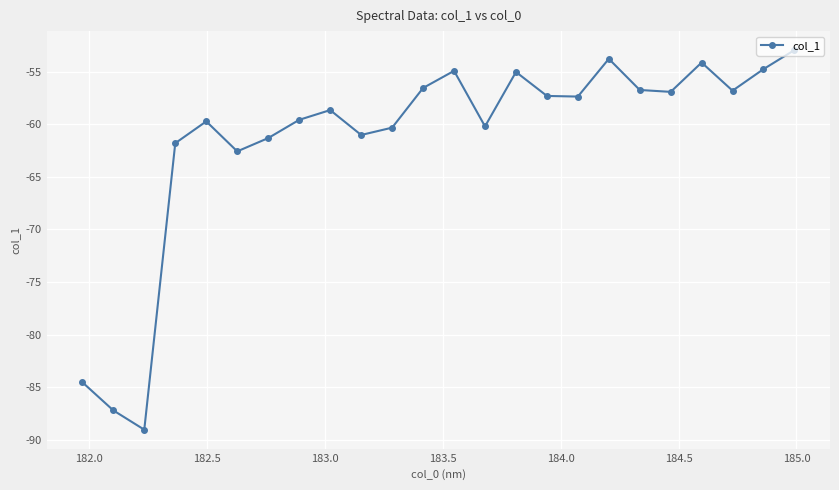

What is the difference between the maximum and minimum values?

36.1